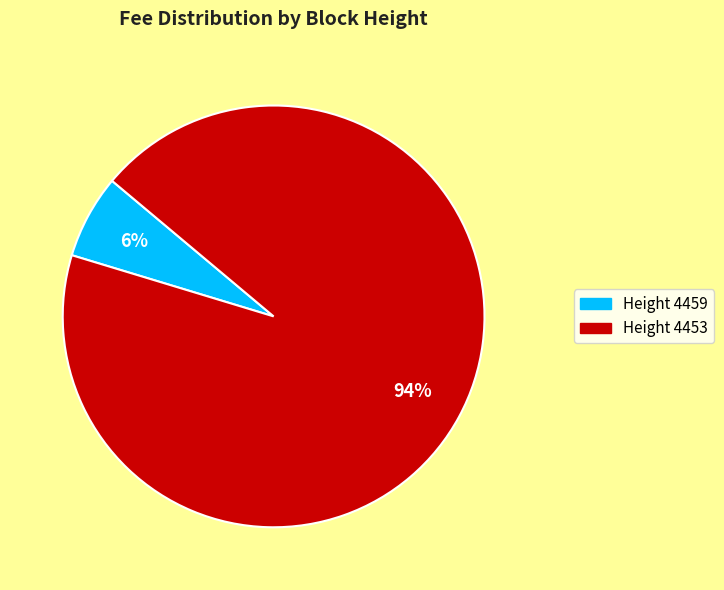

Which slice represents more than half of the pie?

Height 4453